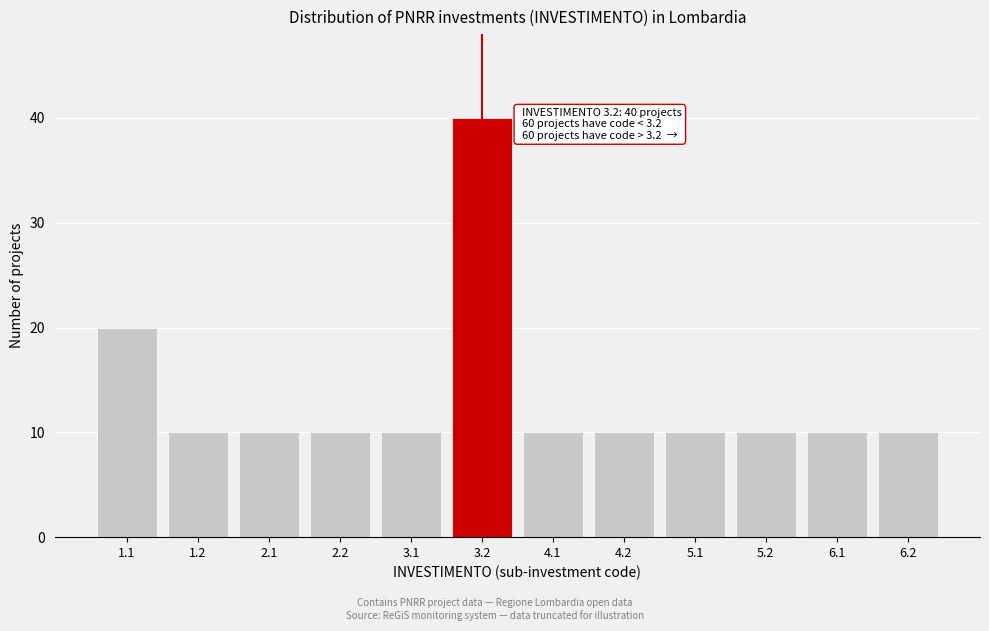

Reading left to right, transcribe all the data shown in this chart.

1.1=20	1.2=10	2.1=10	2.2=10	3.1=10	3.2=40	4.1=10	4.2=10	5.1=10	5.2=10	6.1=10	6.2=10